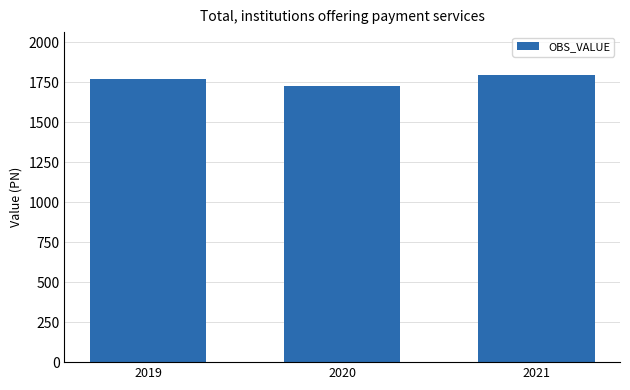

What is the value of the 1st bar from the left?

1769.5